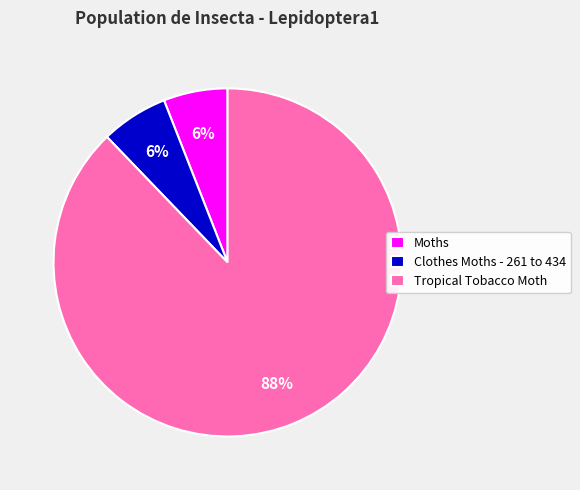

Do Moths and Tropical Tobacco Moth together represent more than half of the pie?

Yes